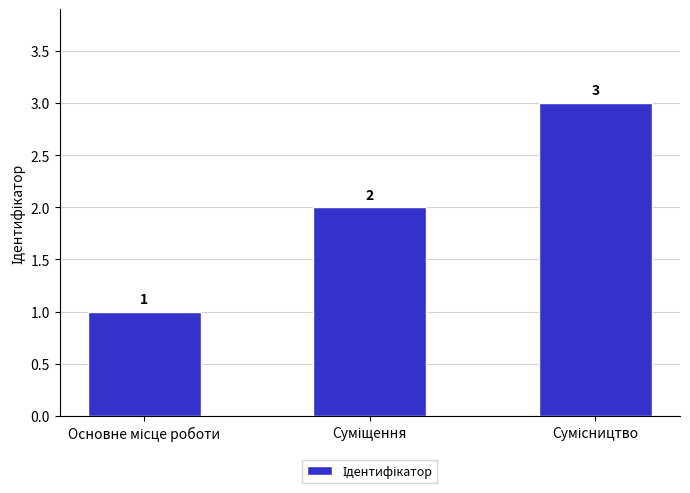

What is the greatest value displayed?

3